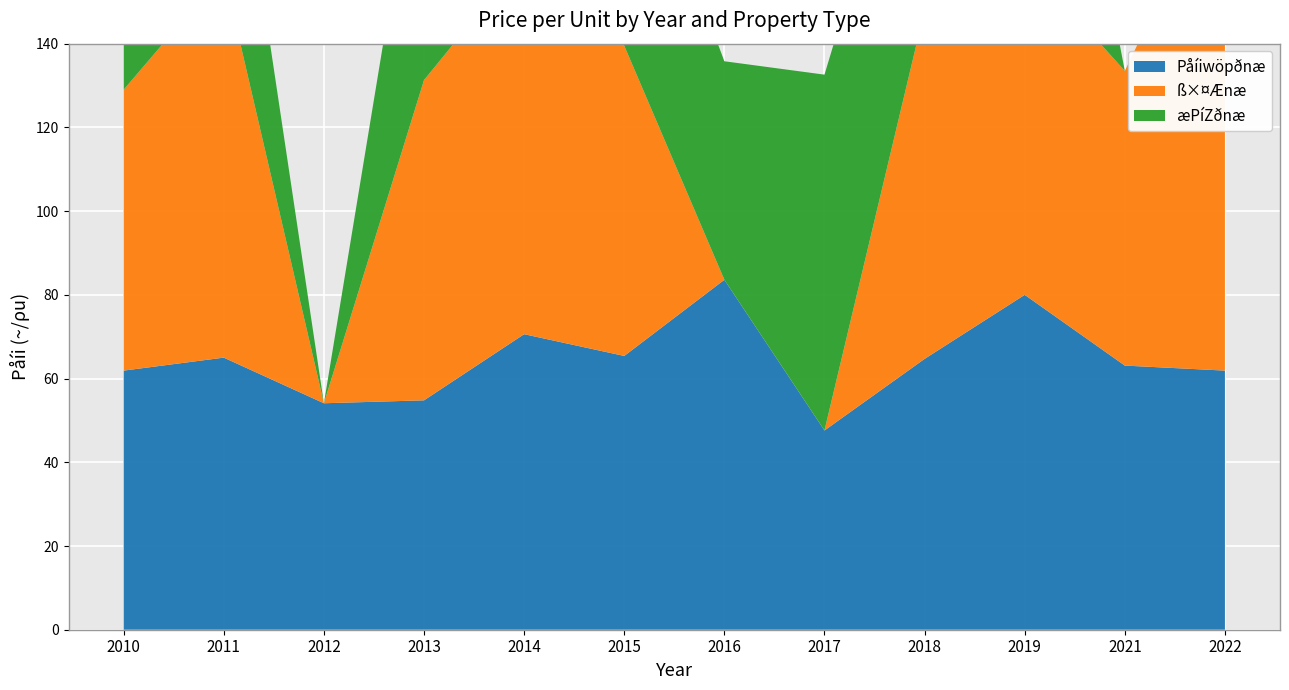

Reading left to right, extract all data points from this chart.

Påíiwöpðnæ: 61.9	65.0	54.1	54.8	70.6	65.4	83.6	47.6	64.7	80.0	63.1	61.9
ß×¤Ænæ: 67.1	92.0	0.0	76.5	90.0	74.1	0.0	0.0	83.3	80.0	70.4	121.4
æPíZðnæ: 54.0	56.8	0.0	67.9	50.0	60.0	52.2	85.0	64.2	97.5	0.0	0.0